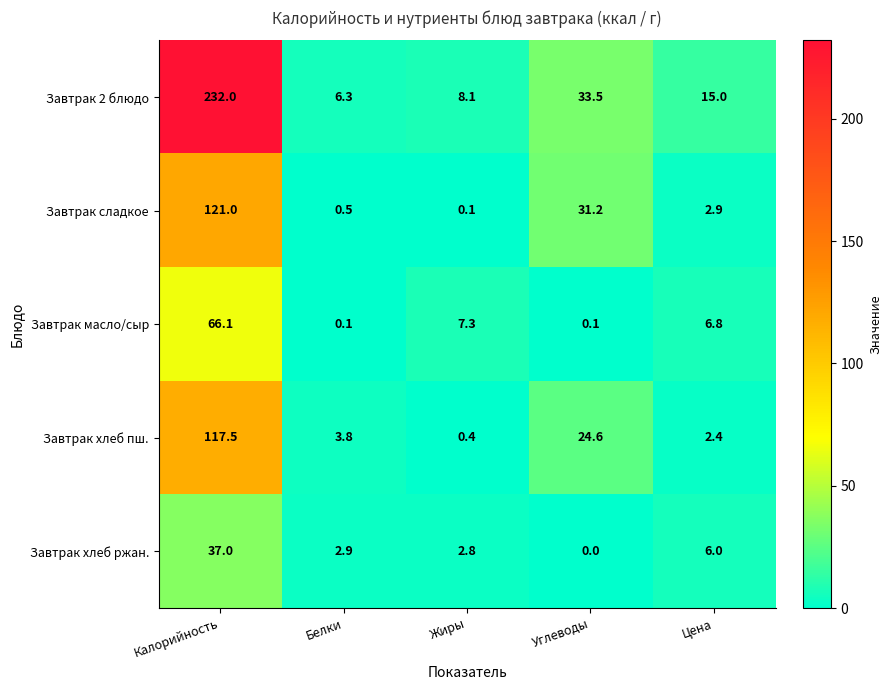

The Завтрак сладкое series shows 33.3 at Калорийность. True or false?

False